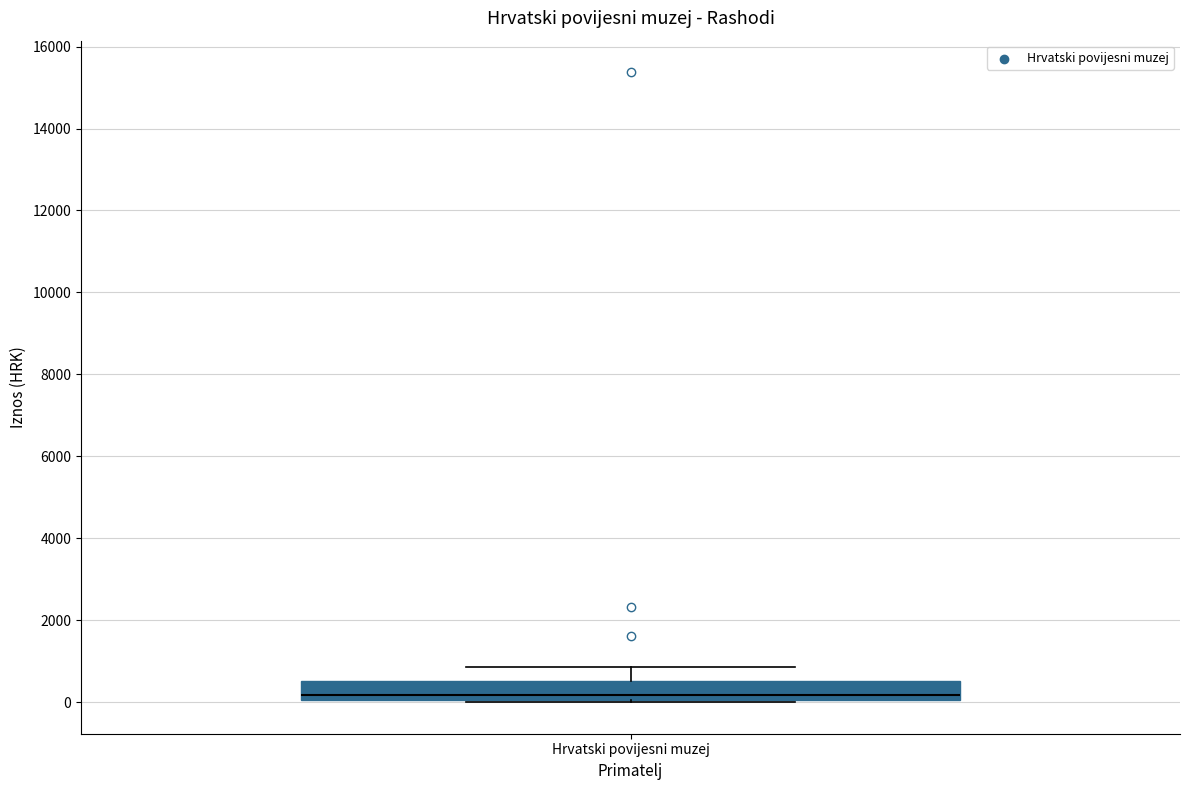

Transcribe this box plot: give where the median line is, the range the box spans, and where the two whiskers end, as read against the y-axis. The values are not printed on the chart, so give them approximately, as read against the axis.

median 200, box 0 to 600, whiskers 0 to 800